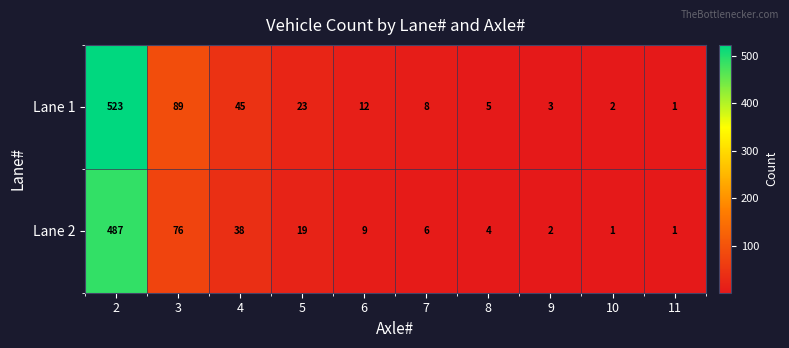

What is the greatest value displayed?

523